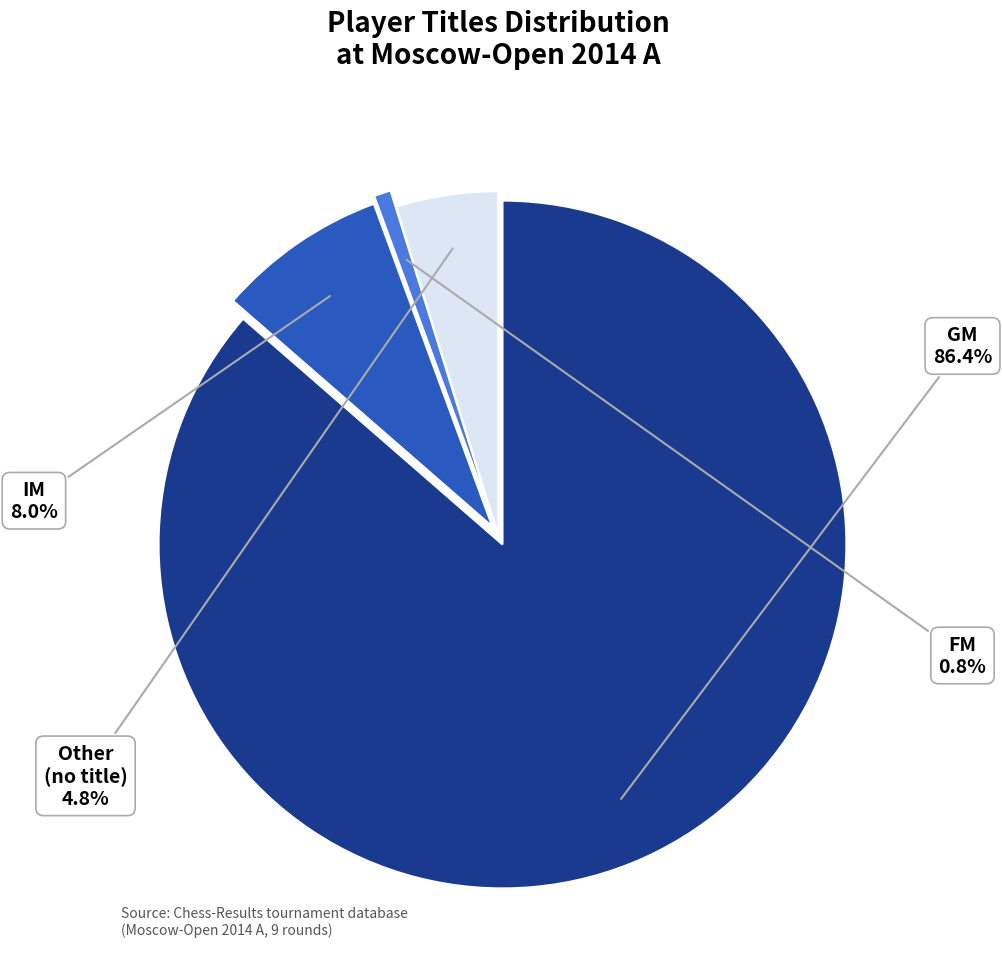

What percentage do IM and GM together represent?

94.4%